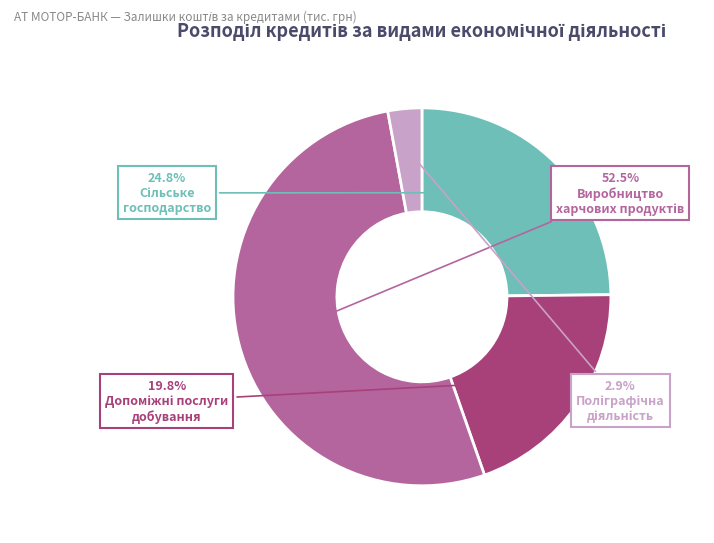

Is there a majority slice in this chart?

Yes